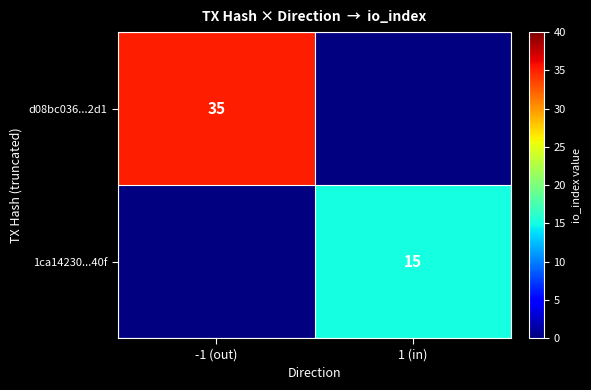

The value of d08bc036...2d1 at -1 (out) is 35. True or false?

True